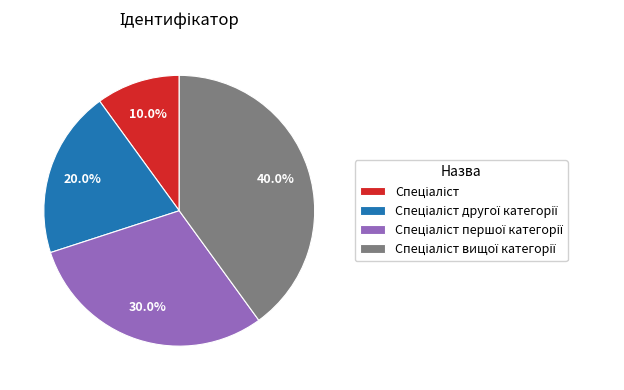

How many slices are in this pie chart?

4